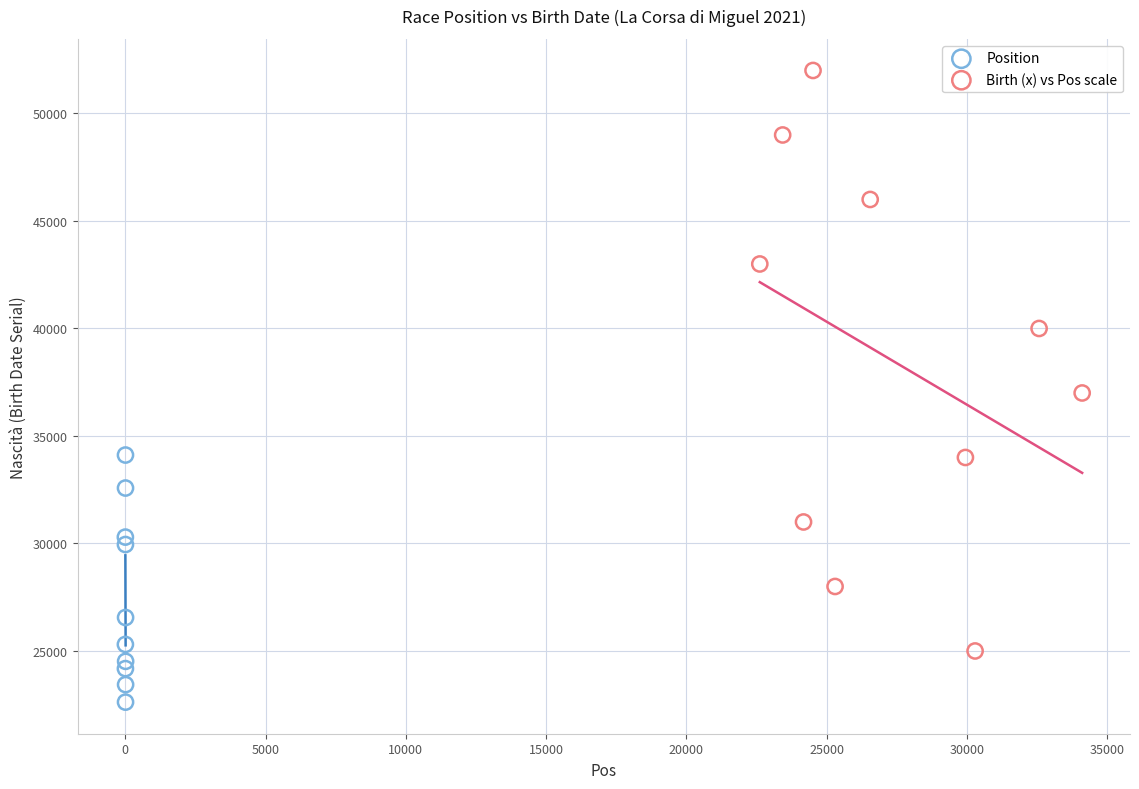

Which series has the widest spread of Y values?

Birth (x) vs Pos scale